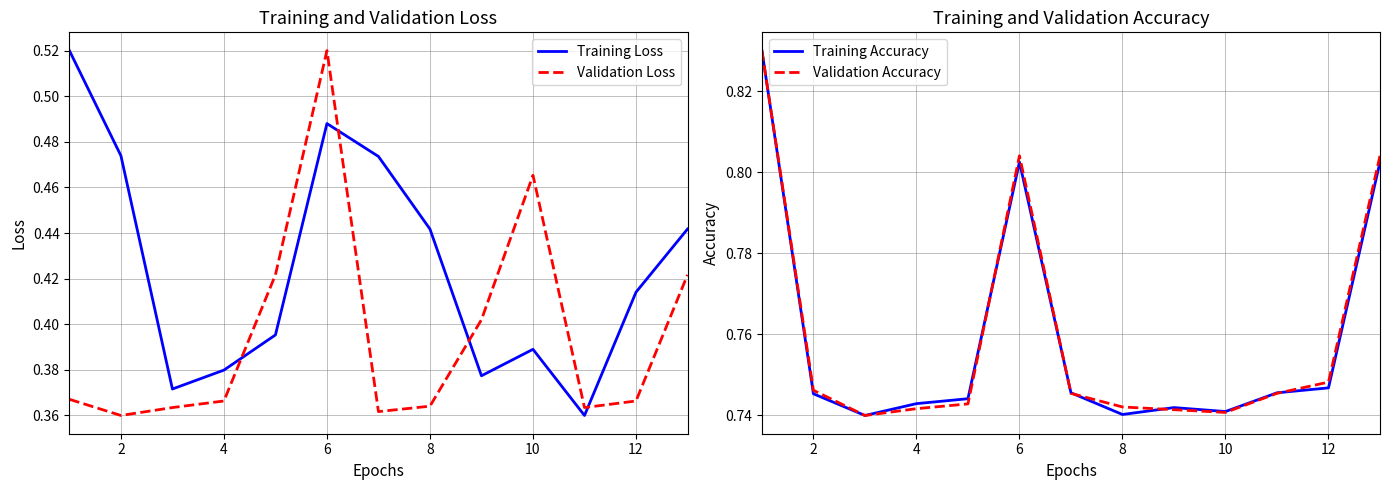

Which series ends up on top after the final intersection of Training Loss and Validation Loss?

Training Loss